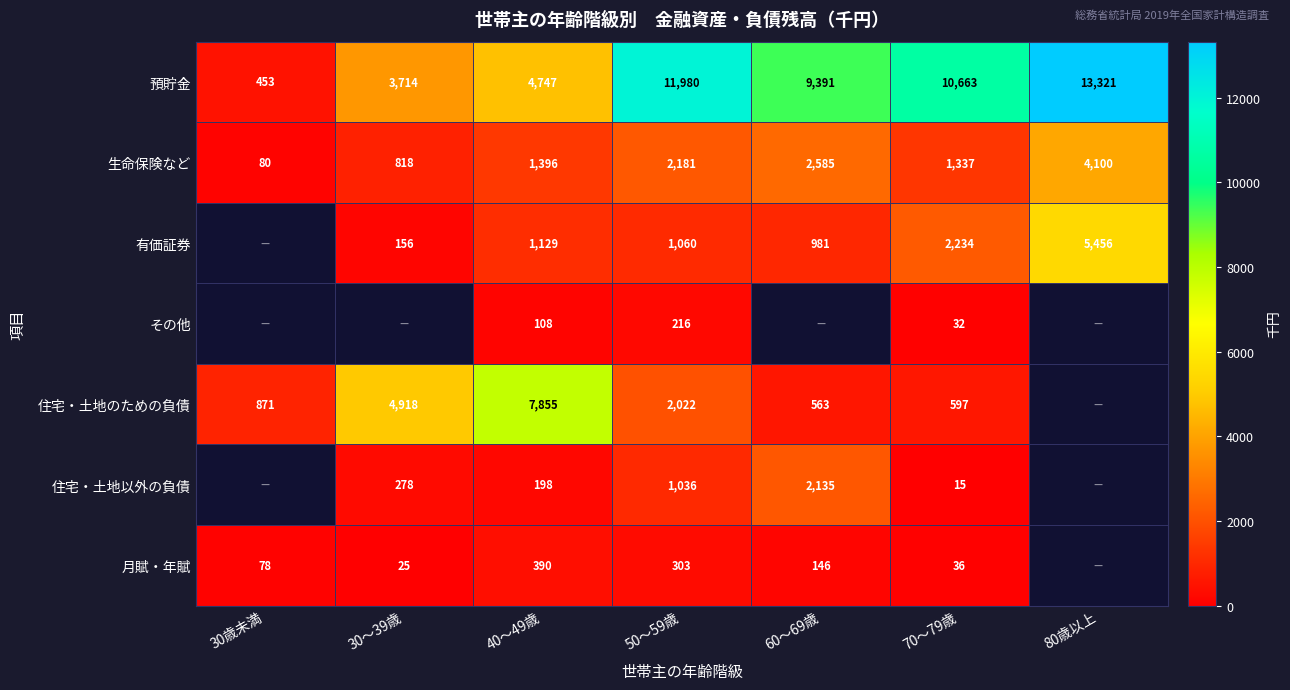

At which label is 預貯金 closest to 6887?

40～49歳